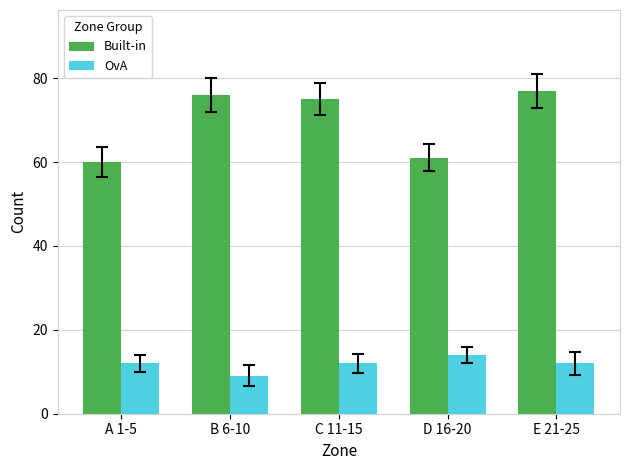

At which category is the sum across all series the highest?

E 21-25